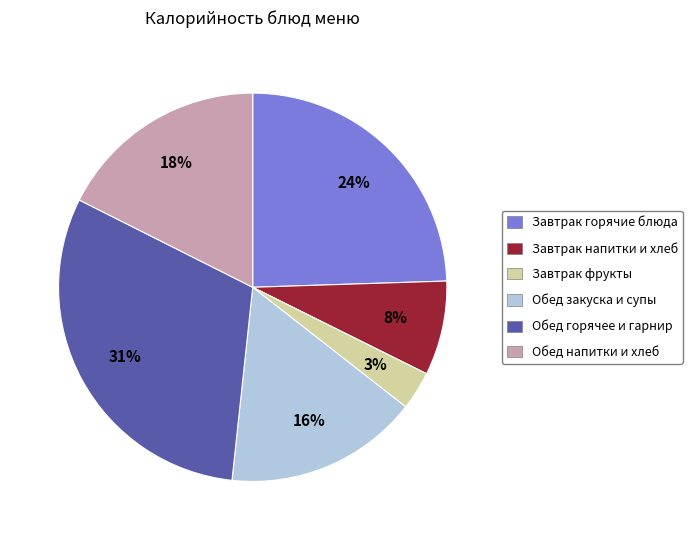

Does any single category account for the majority?

No